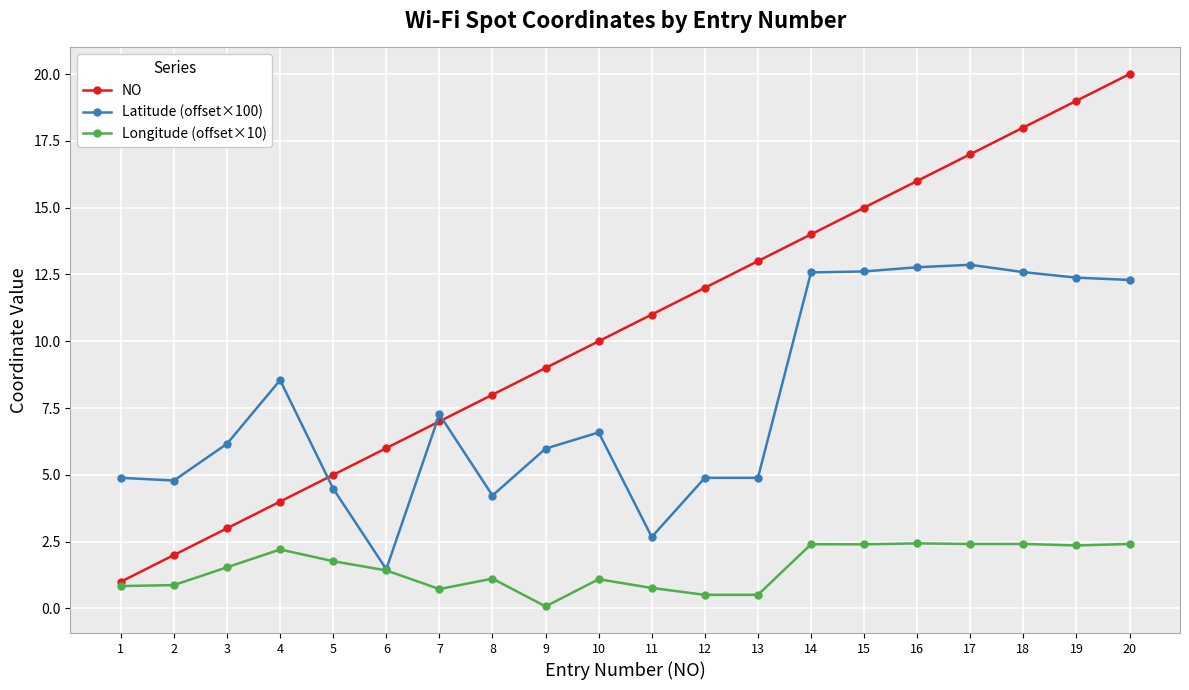

True or false: Longitude (offset×10) has more than 2 interior local peaks.

True